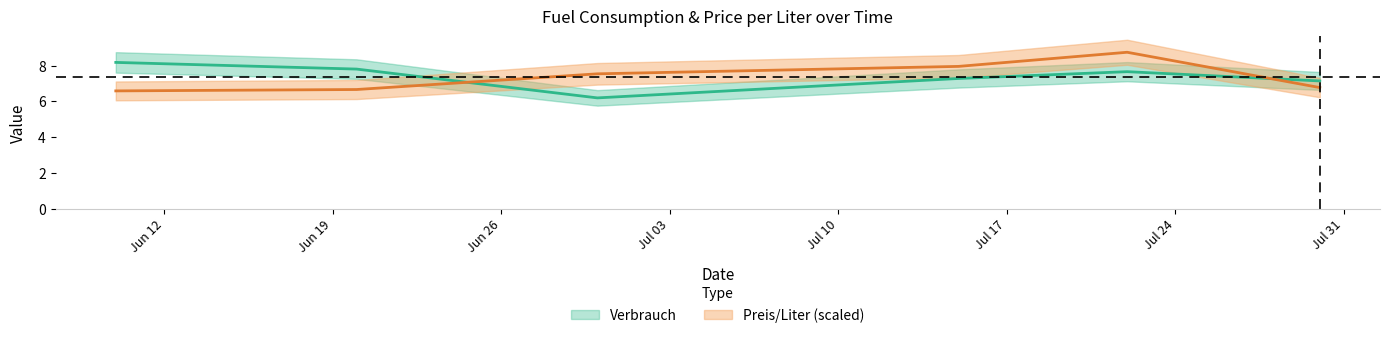

The value of Verbrauch at Jul 17 is 10.6. True or false?

False